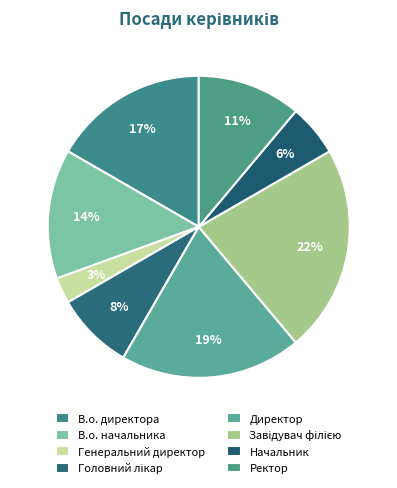

How many segments does this pie chart have?

8